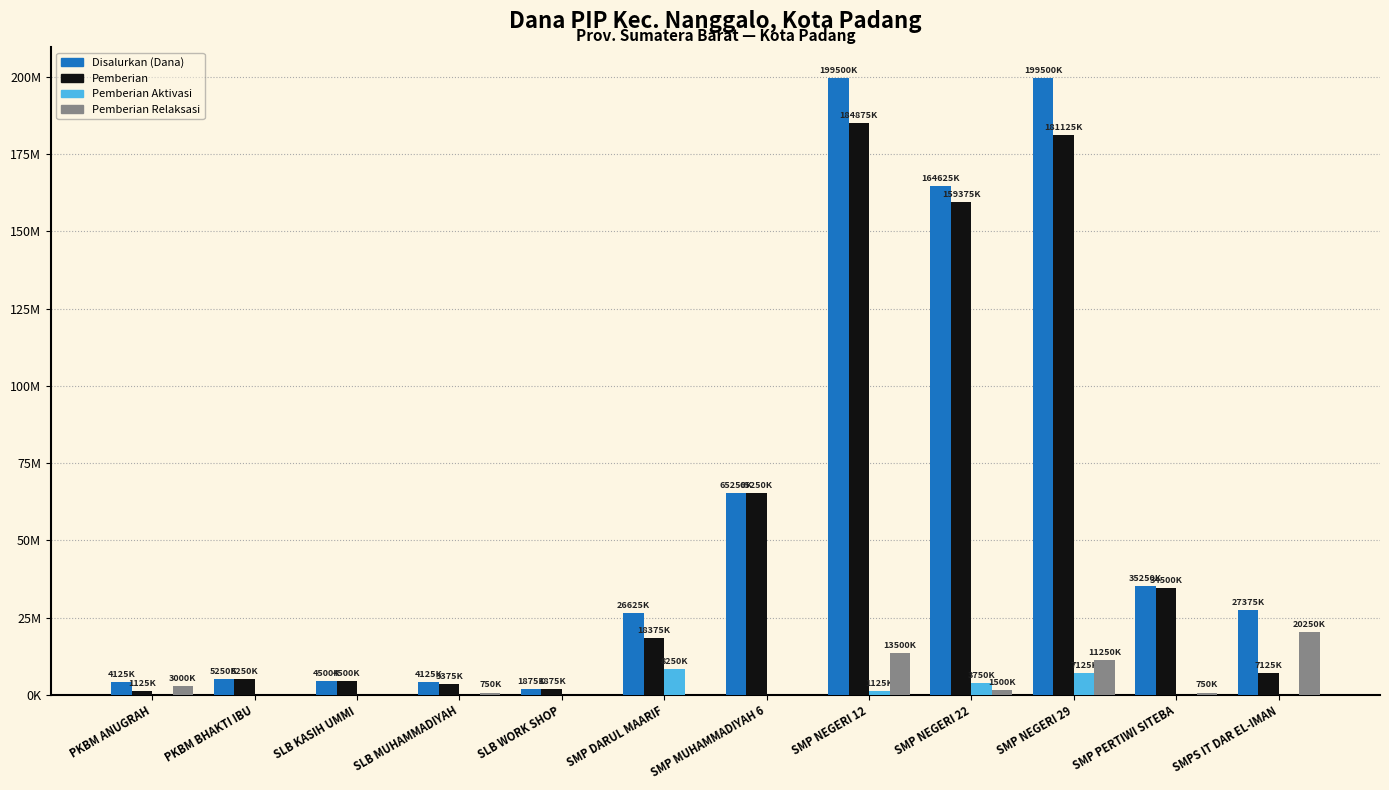

What are all the series names shown in the legend?

Disalurkan (Dana), Pemberian, Pemberian Aktivasi, Pemberian Relaksasi